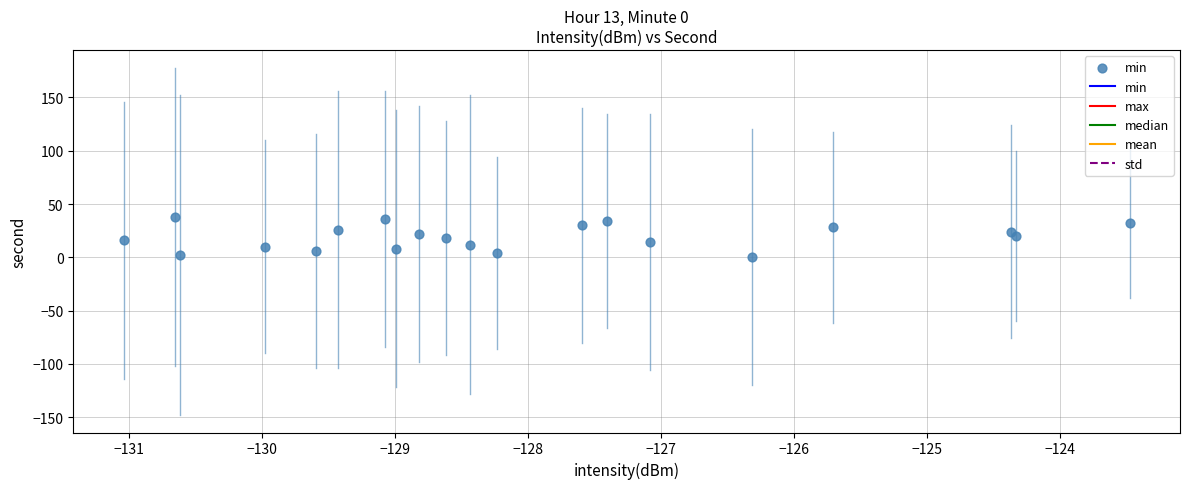

What is the range of Y values (max minus min)?

38